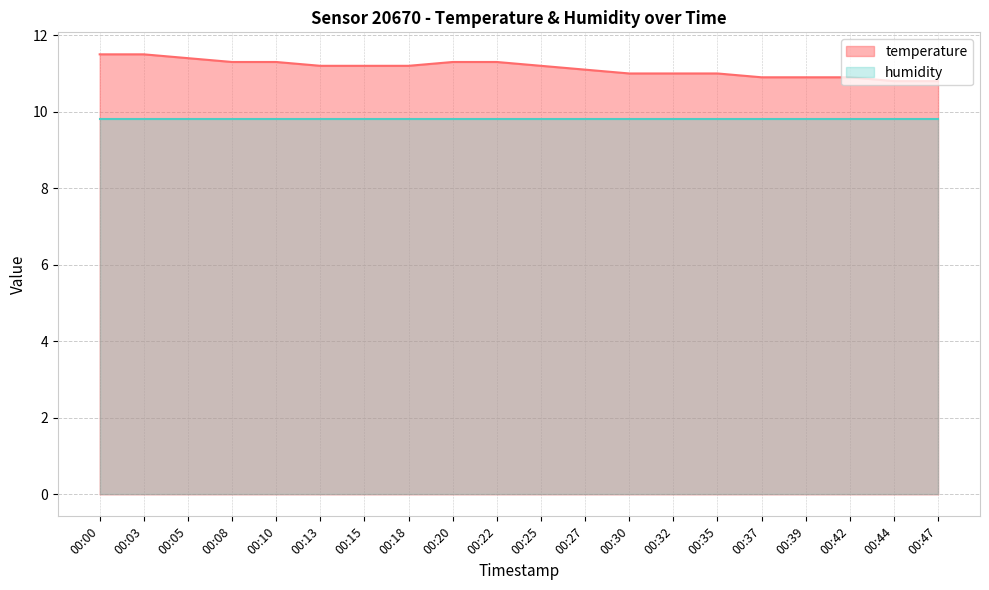

The value at 00:44 is 10.8. True or false?

True